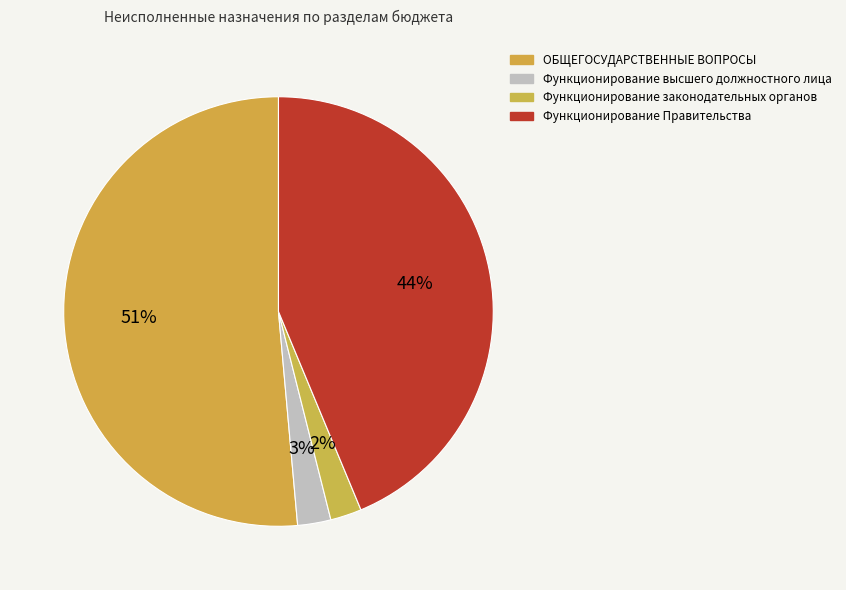

Which has a higher value, Функционирование Правительства or Функционирование высшего должностного лица?

Функционирование Правительства